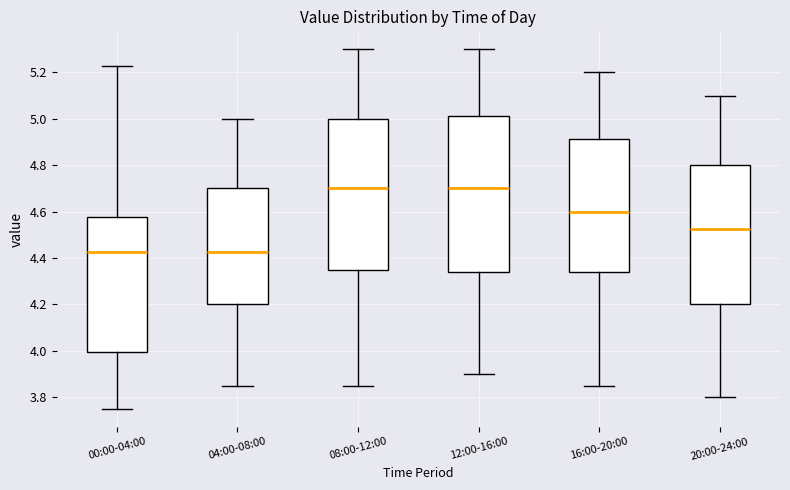

Where is the upper edge of the box for 00:00-04:00 on the y-axis? The values are not printed on the chart, so give them approximately, as read against the axis.

4.58